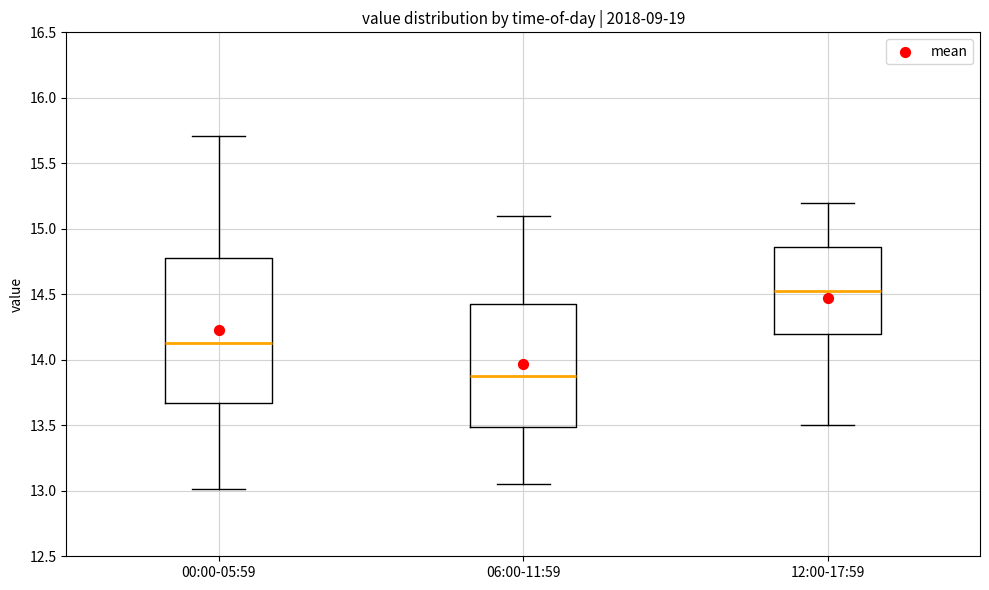

Reading left to right, read every box against the y-axis: the position of its median line, the range the box covers, and the ends of its whiskers. The values are not printed on the chart, so give them approximately, as read against the axis.

00:00-05:59: median 14.15, box 13.65 to 14.80, whiskers 13.00 to 15.70
06:00-11:59: median 13.90, box 13.50 to 14.45, whiskers 13.05 to 15.10
12:00-17:59: median 14.55, box 14.20 to 14.85, whiskers 13.50 to 15.20